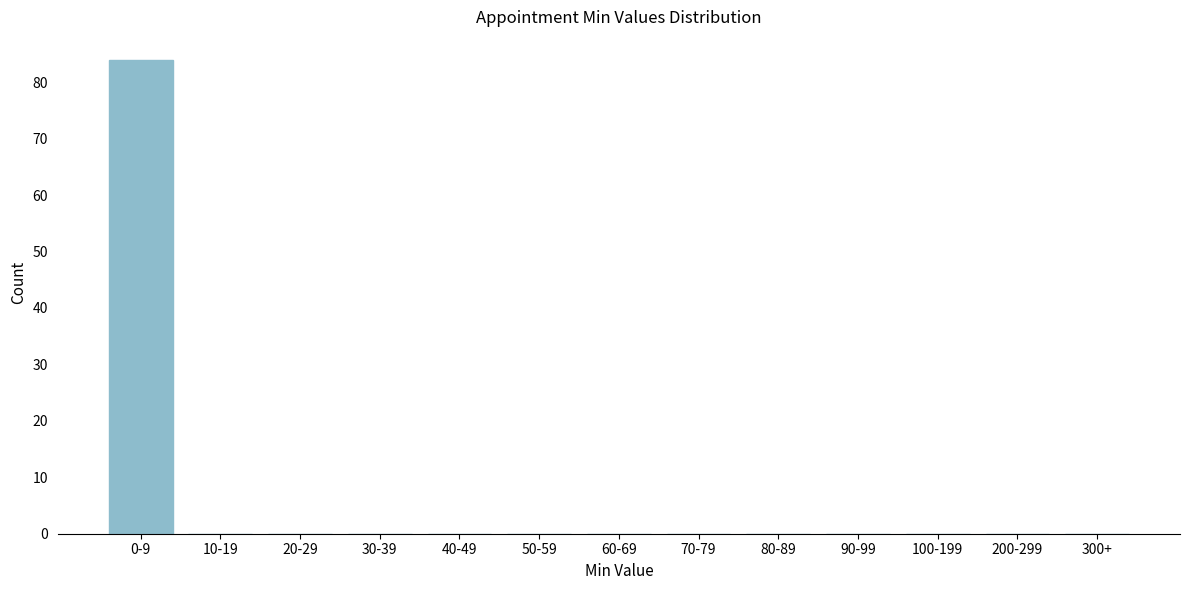

Reading left to right, transcribe all the data shown in this chart.

0-9=84	10-19=0	20-29=0	30-39=0	40-49=0	50-59=0	60-69=0	70-79=0	80-89=0	90-99=0	100-199=0	200-299=0	300+=0